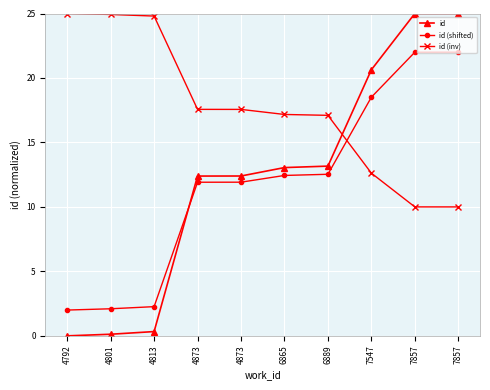

Where is id nearest to the value 12?

4873